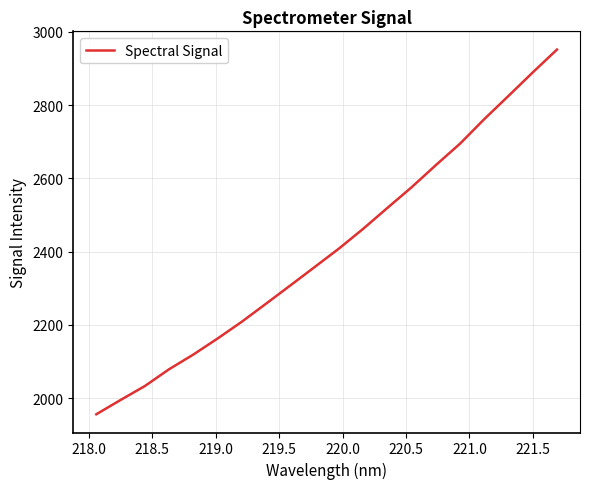

What is the difference between the maximum and minimum values?

995.2